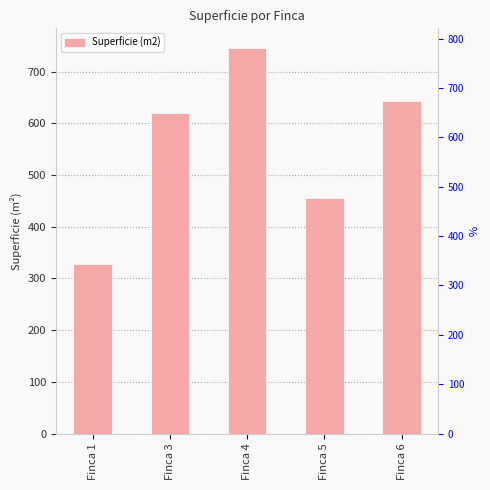

Count the number of data series in this chart.

1